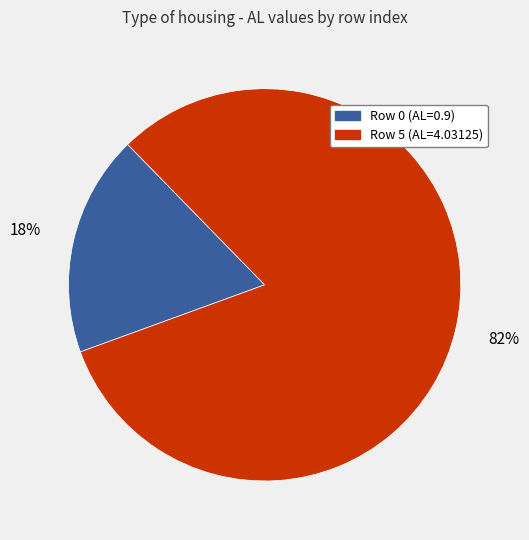

Rank the categories by value from lowest to highest.

Row 0 (AL=0.9), Row 5 (AL=4.03125)